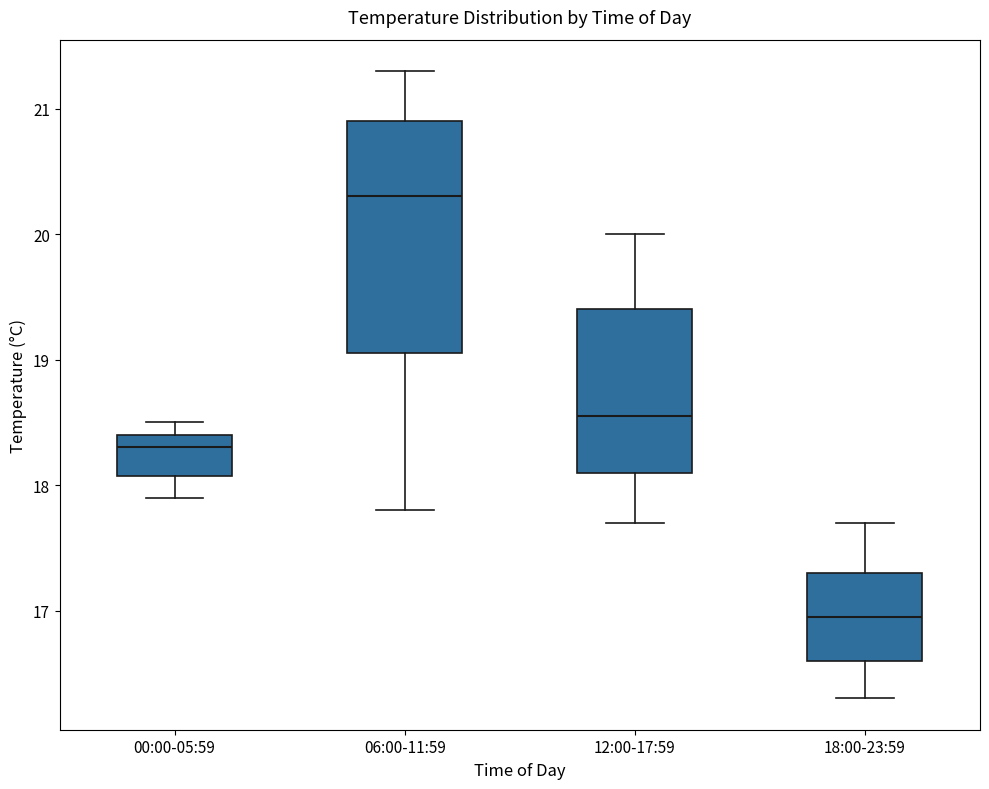

Reading left to right, transcribe this box plot: for each box, give where its median line is, the range the box spans, and where its two whiskers end, as read against the y-axis. The values are not printed on the chart, so give them approximately, as read against the axis.

00:00-05:59: median 18.3, box 18.1 to 18.4, whiskers 17.9 to 18.5
06:00-11:59: median 20.3, box 19.1 to 20.9, whiskers 17.8 to 21.3
12:00-17:59: median 18.6, box 18.1 to 19.4, whiskers 17.7 to 20.0
18:00-23:59: median 17.0, box 16.6 to 17.3, whiskers 16.3 to 17.7